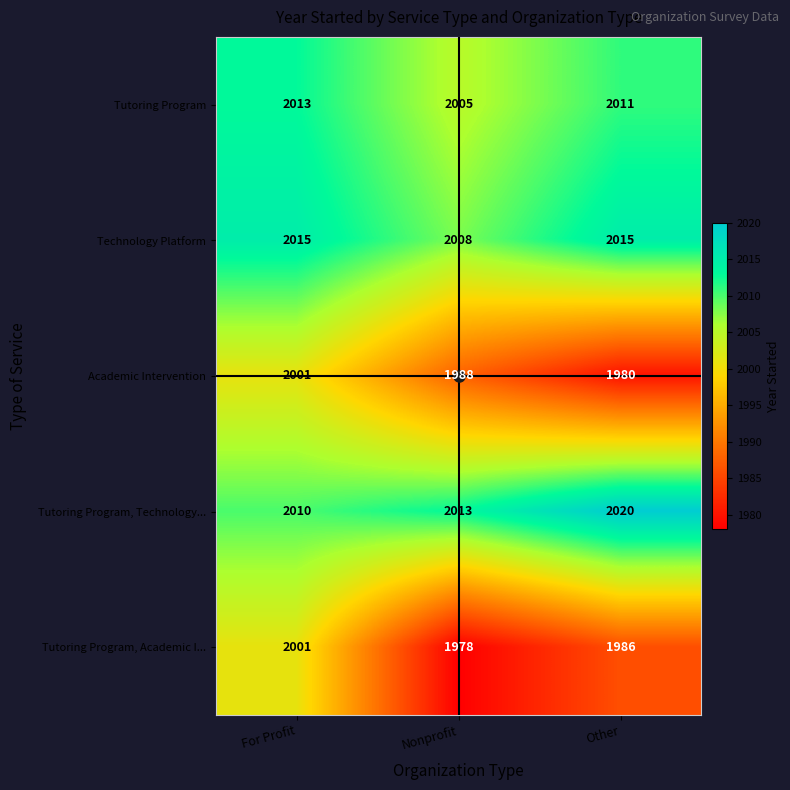

Which series has the largest range (max minus min)?

Tutoring Program, Academic I...